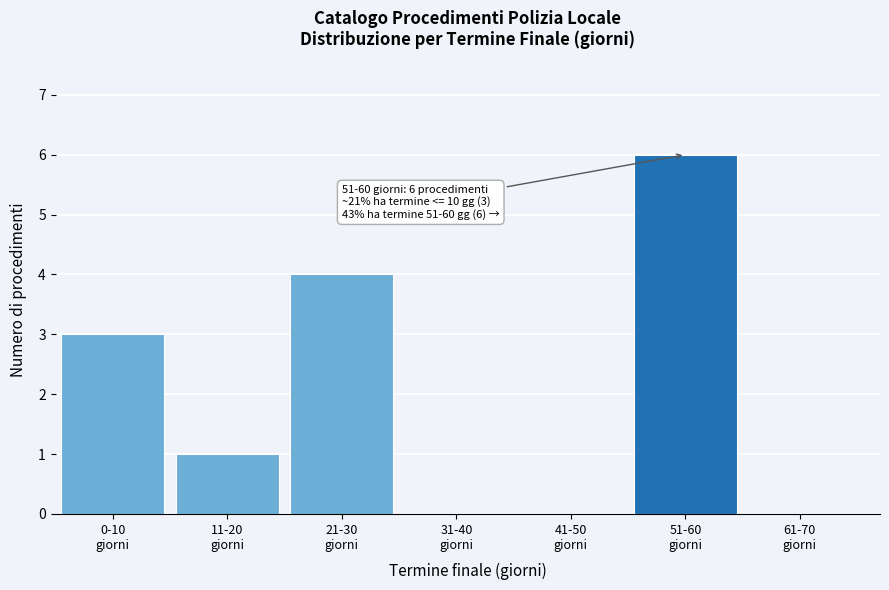

What is the sum of all values?

14